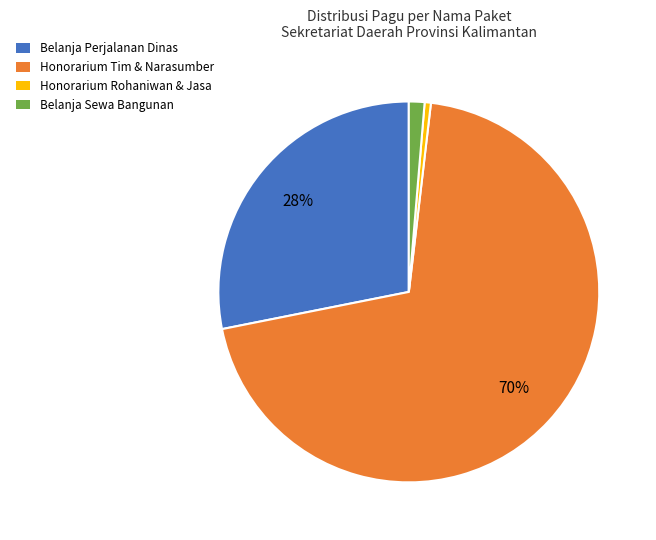

Which category has the biggest portion of the pie?

Honorarium Tim & Narasumber